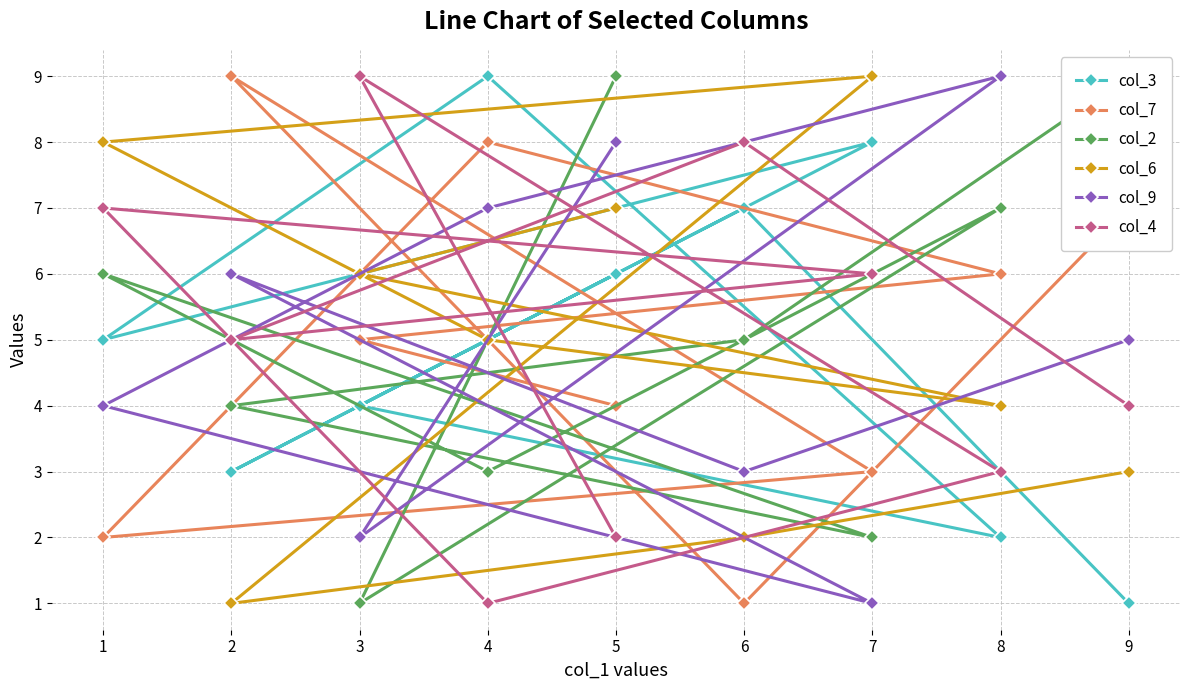

At which label is col_3 closest to 5?

1